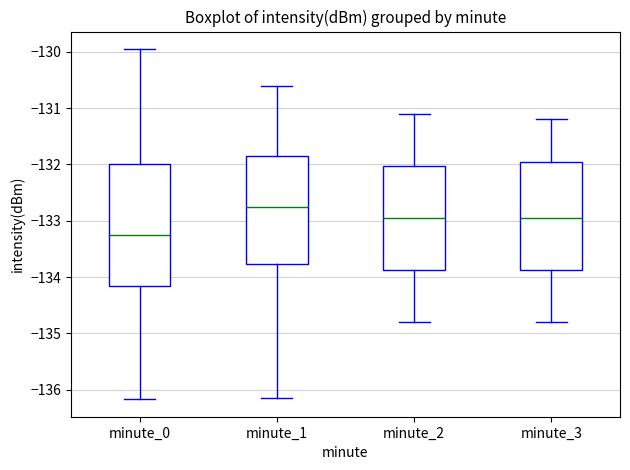

Which box's median line is the lowest?

minute_0